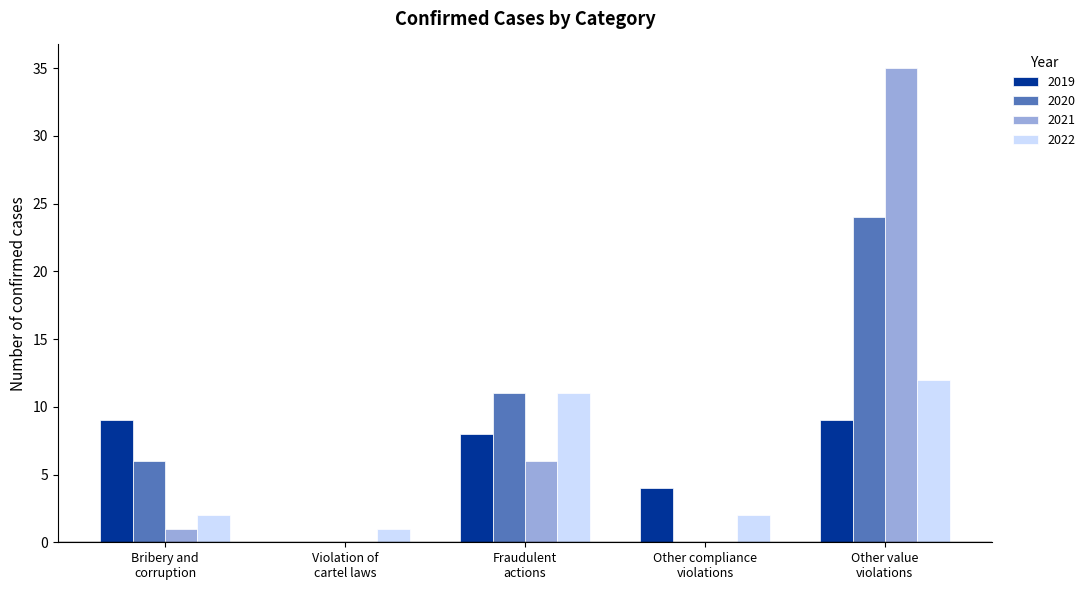

What is the total value across all series at Fraudulent
actions?

36